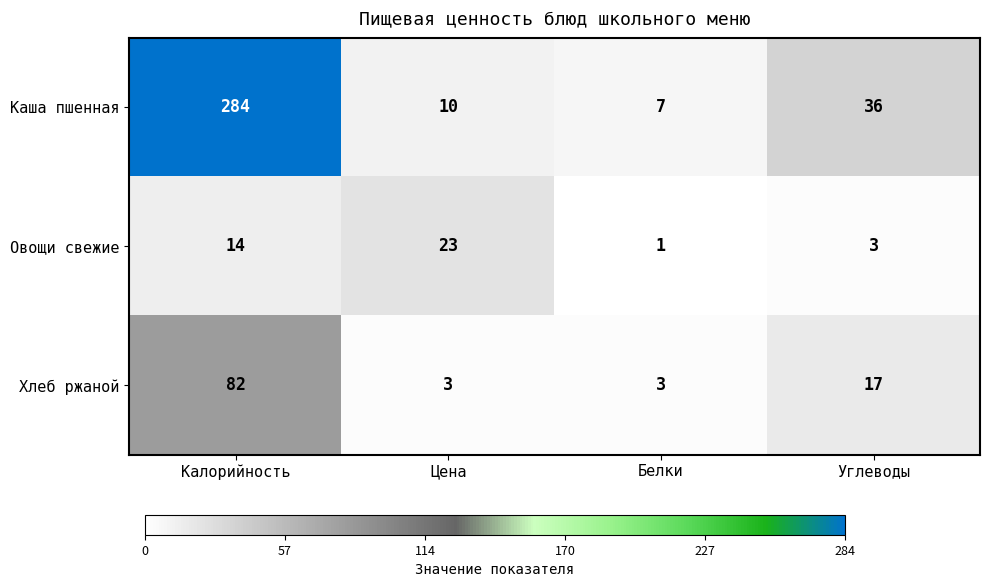

What value does the Овощи свежие series have at Калорийность, to the nearest 5?

15